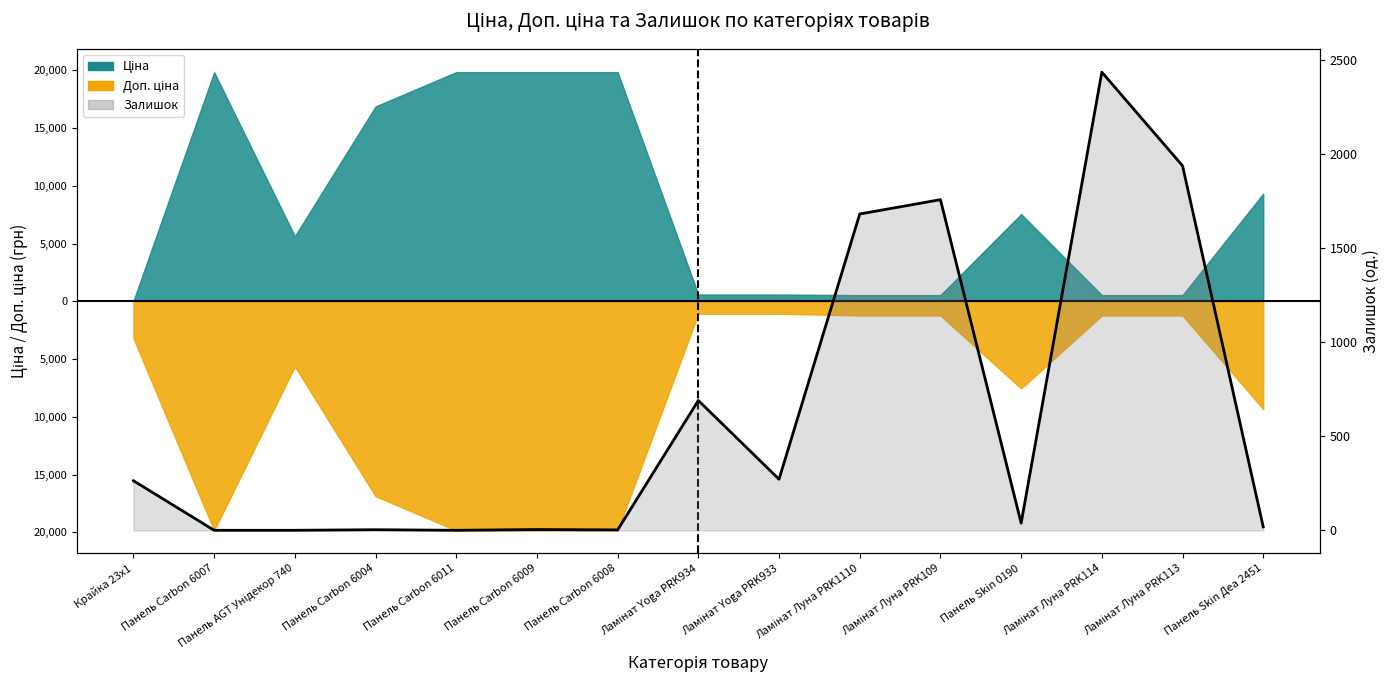

Reading left to right, transcribe all the data shown in this chart.

264	1	1	4	1	5	3	690	272	1680	1756	39	2433	1936	19